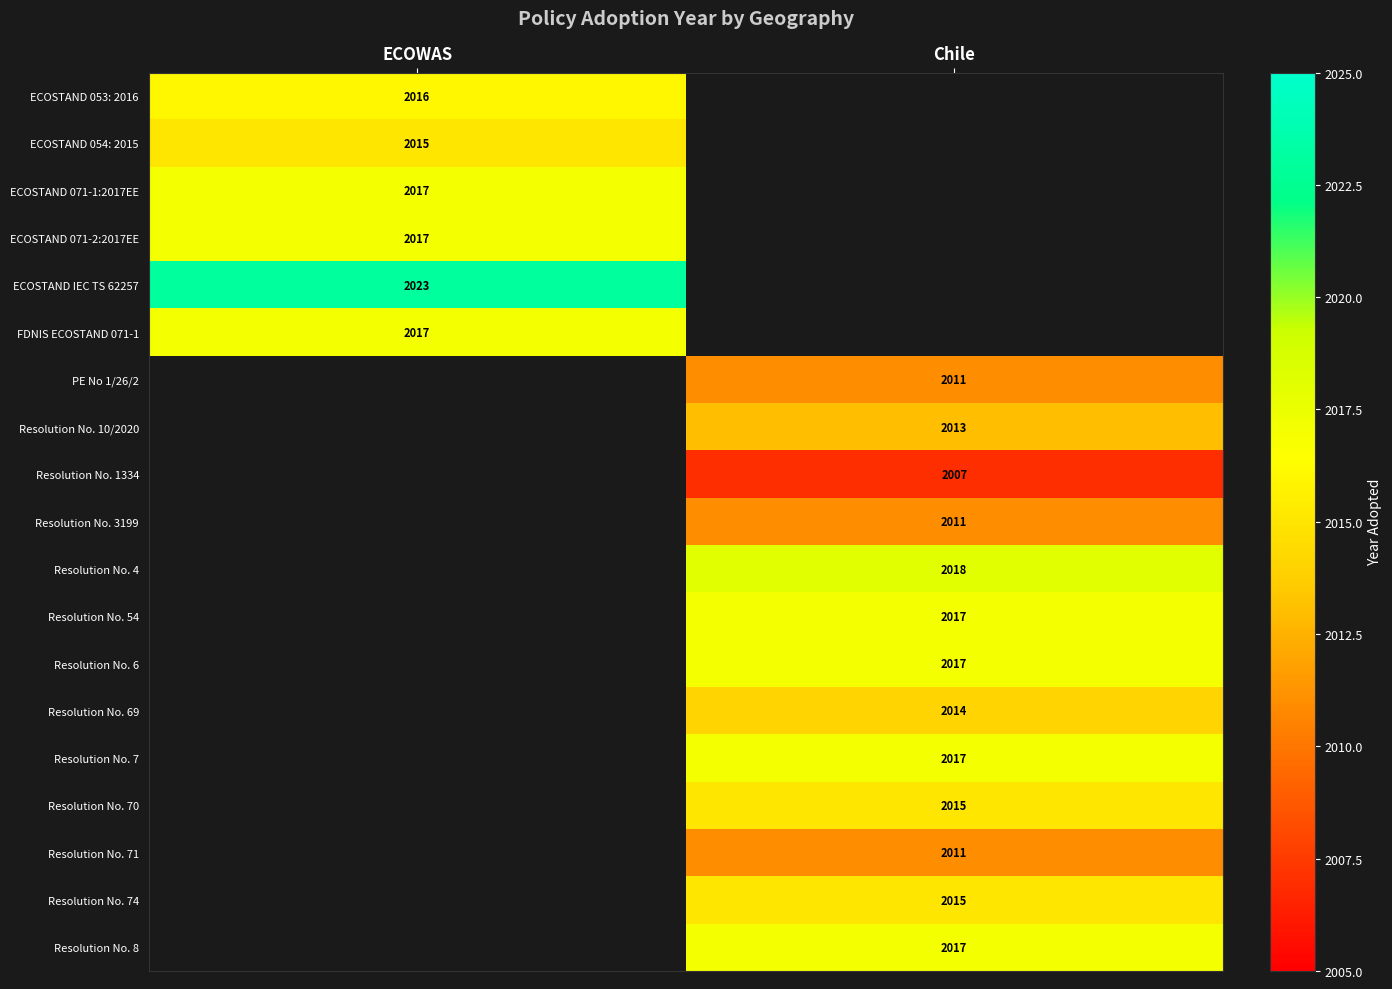

True or false: ECOSTAND IEC TS 62257 has a value of 773.4 at ECOWAS.

False